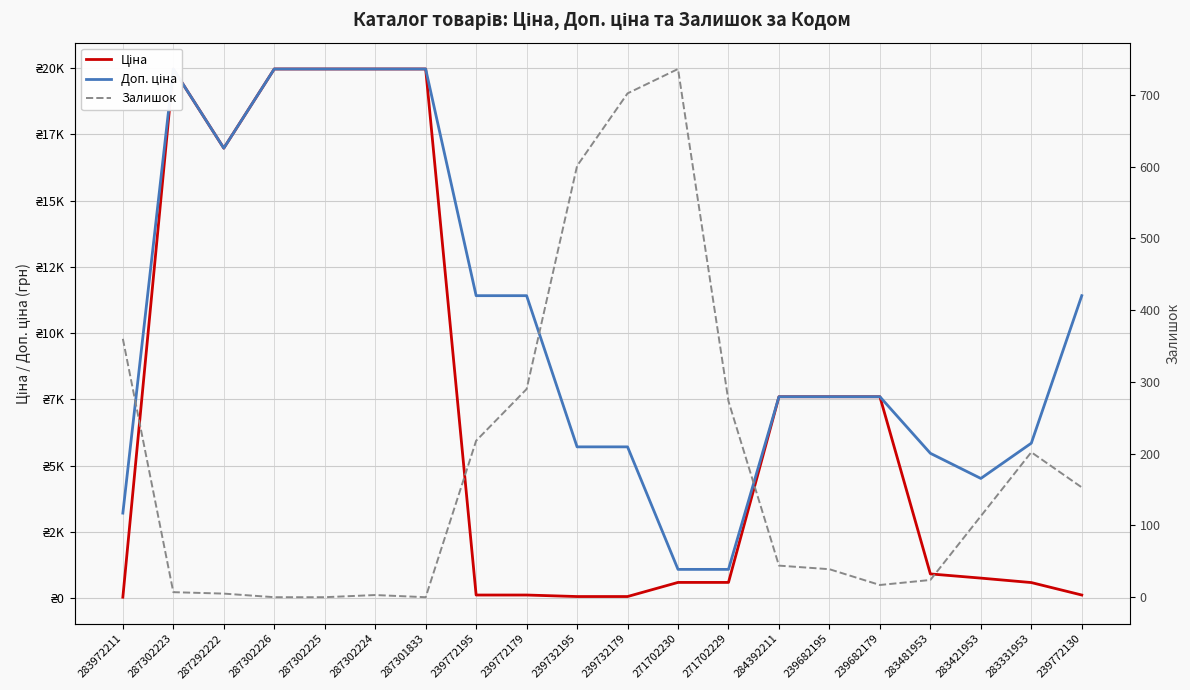

At how many categories does at least one series exceed 2410?

18